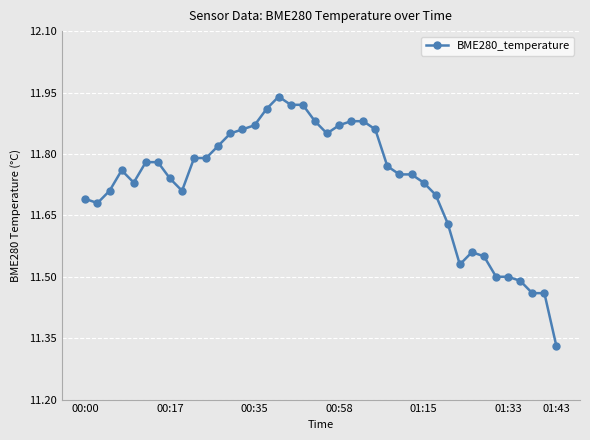

What is the difference between the maximum and minimum values?

0.6